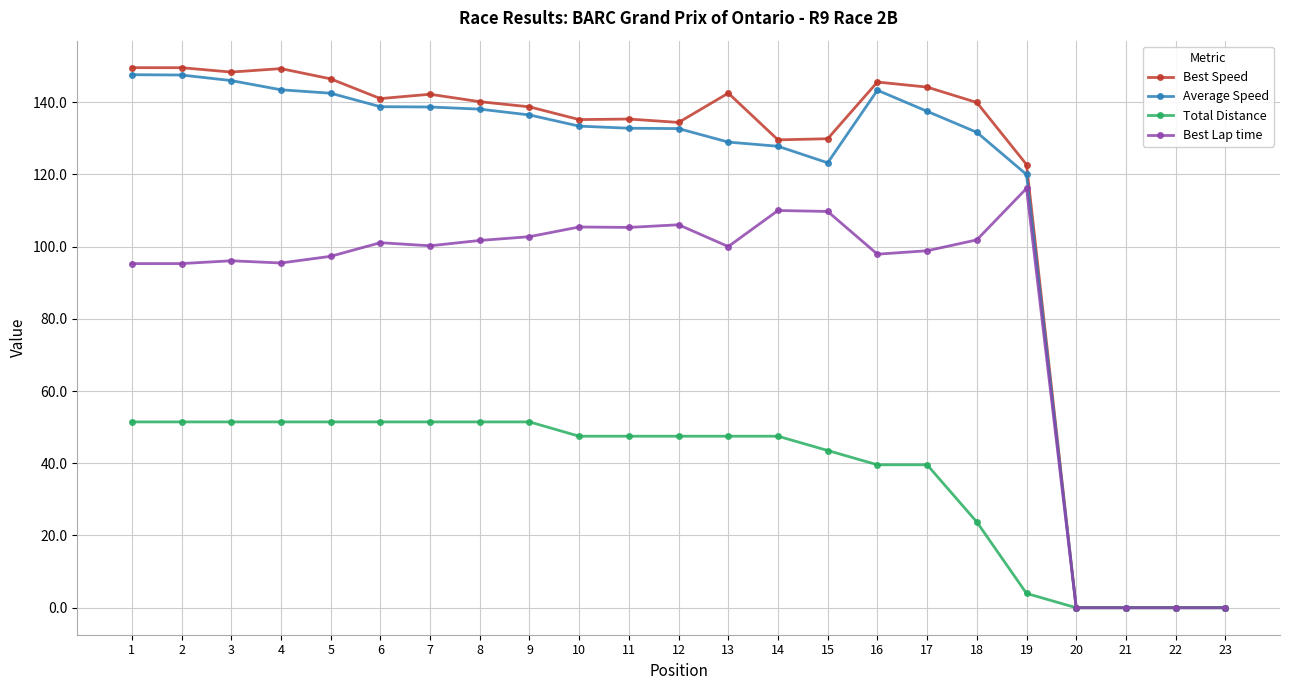

Which series changed the most between 13 and 22?

Best Speed